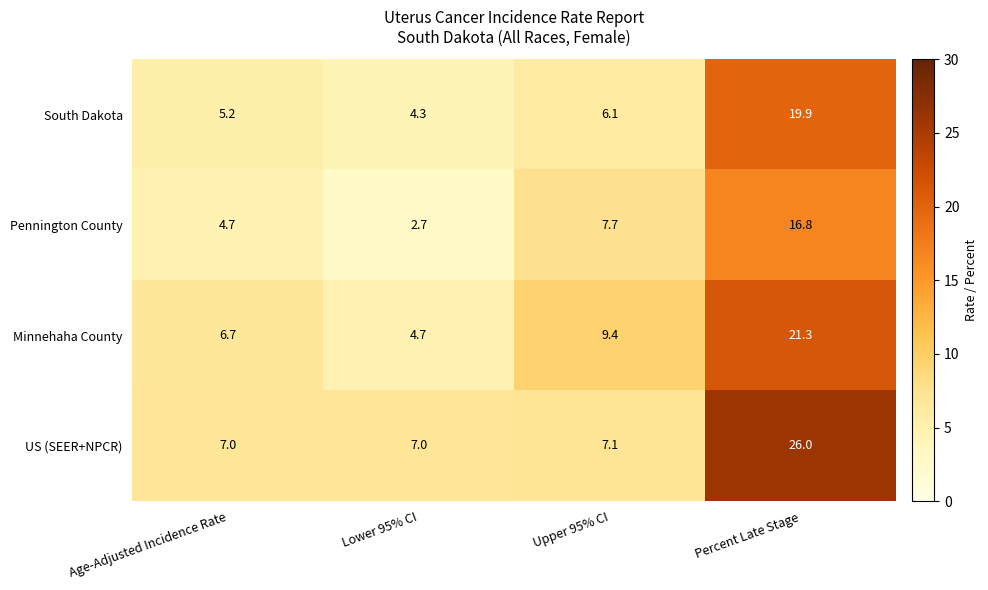

Which label corresponds to the largest value in the chart?

Percent Late Stage